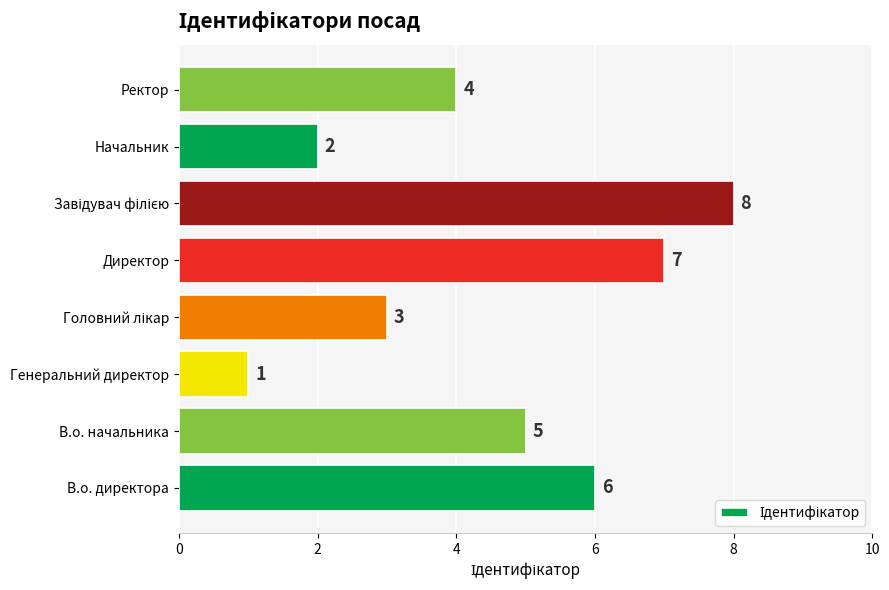

What is the minimum value shown in the chart?

1